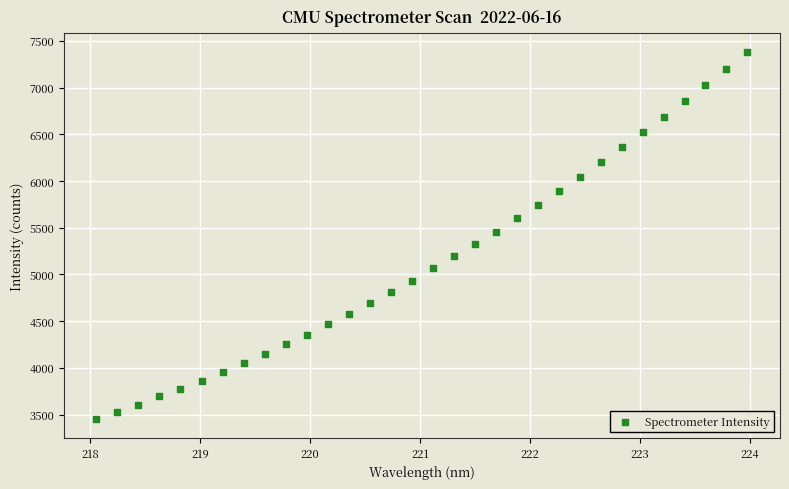

What is the range of Y values (max minus min)?

3935.7